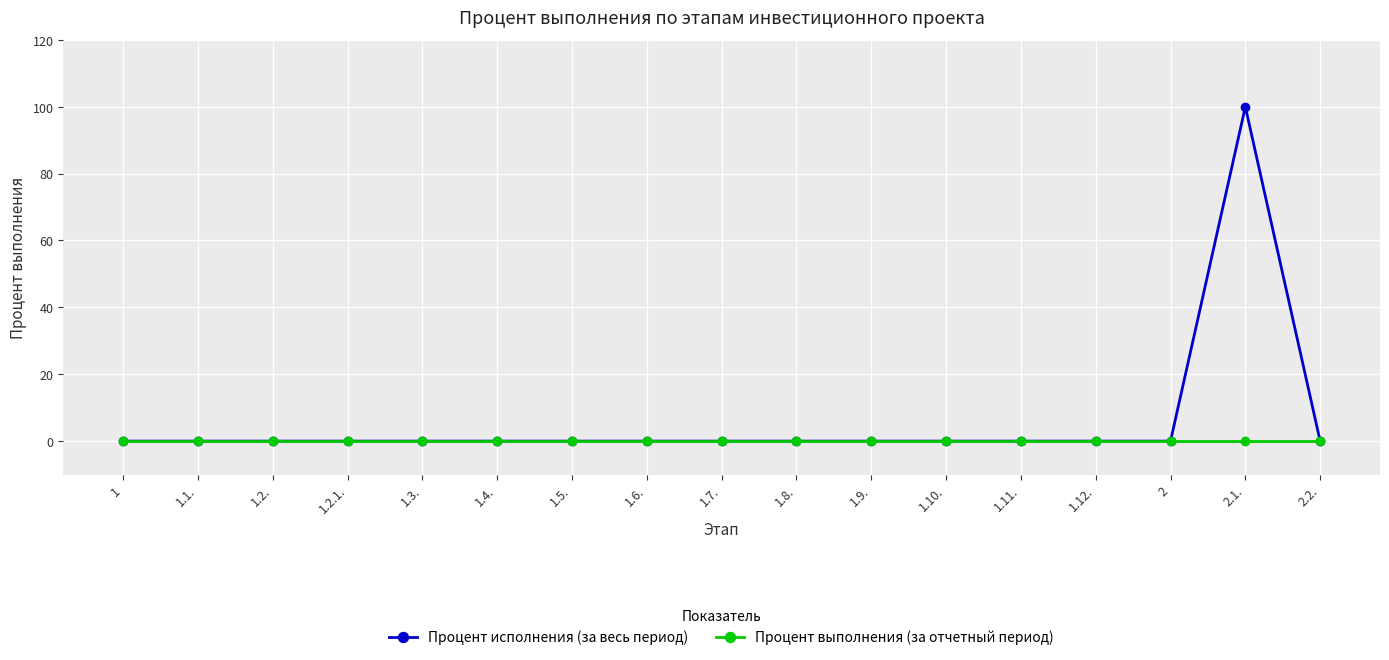

Is it true that Процент исполнения (за весь период) equals 0 at 1.2.1.?

True